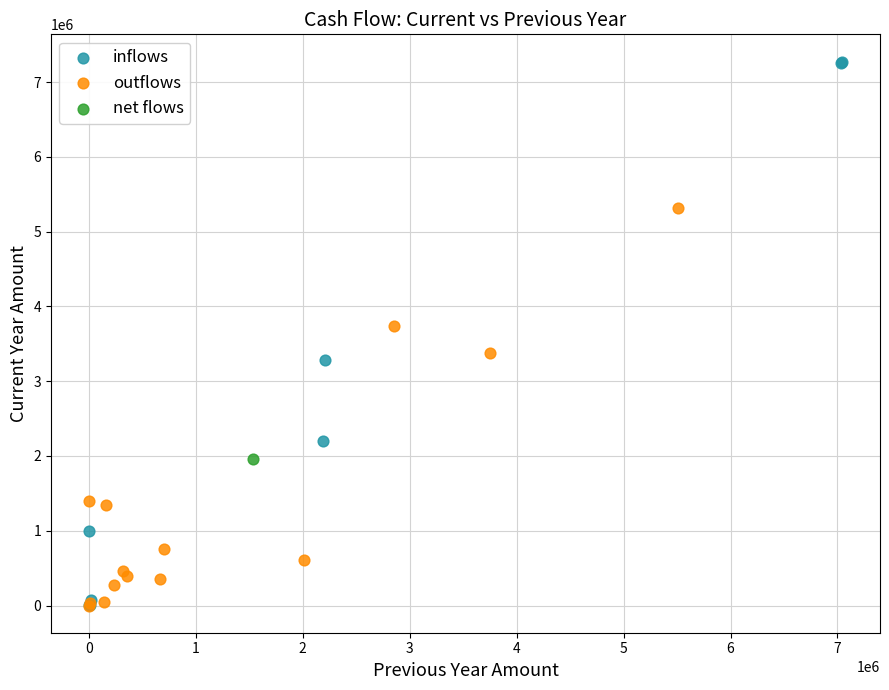

What are all the series names shown in the legend?

inflows, outflows, net flows